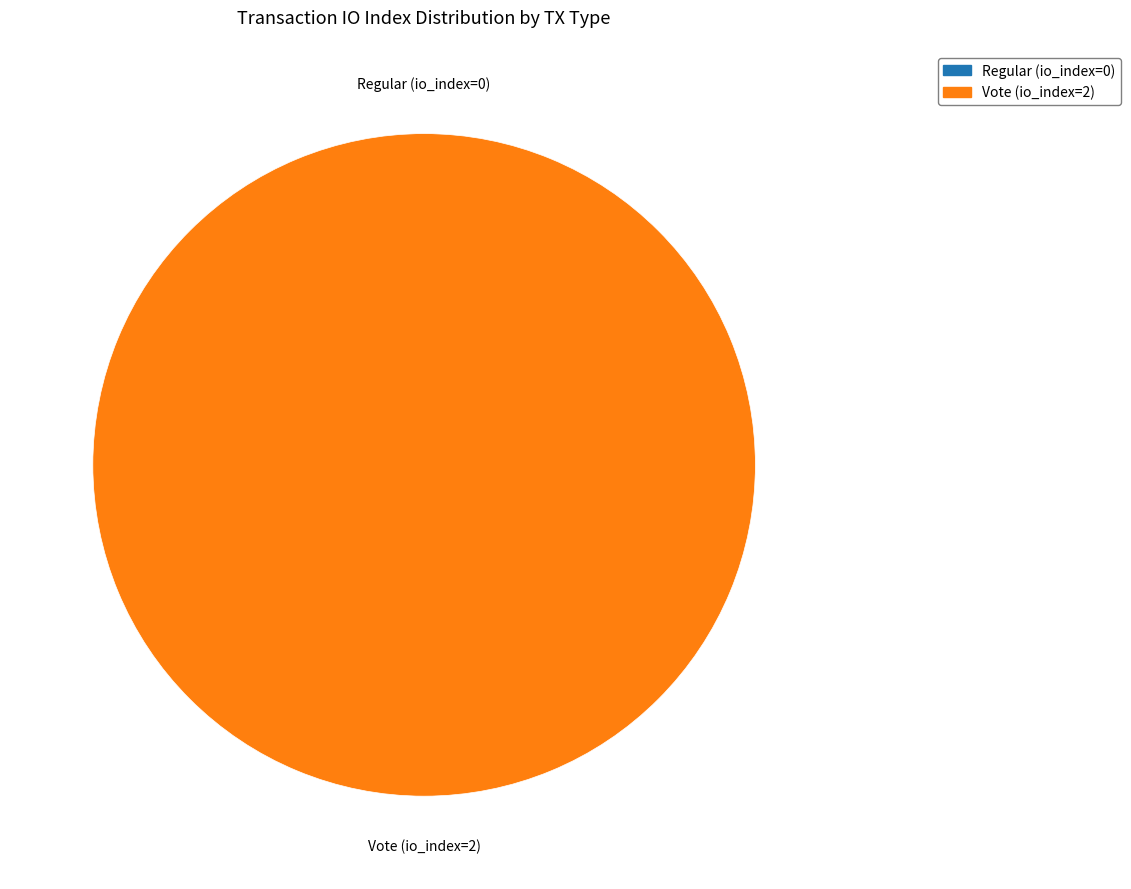

Rank the categories by value from lowest to highest.

Regular (io_index=0), Vote (io_index=2)